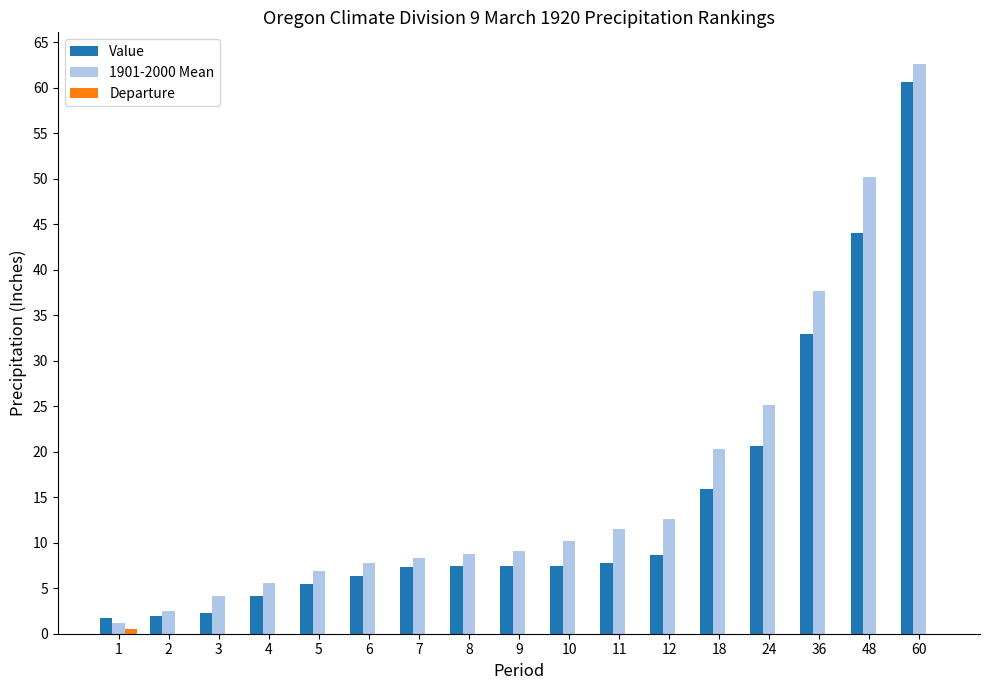

What is the difference between the maximum and minimum values in the 1901-2000 Mean series?

61.4